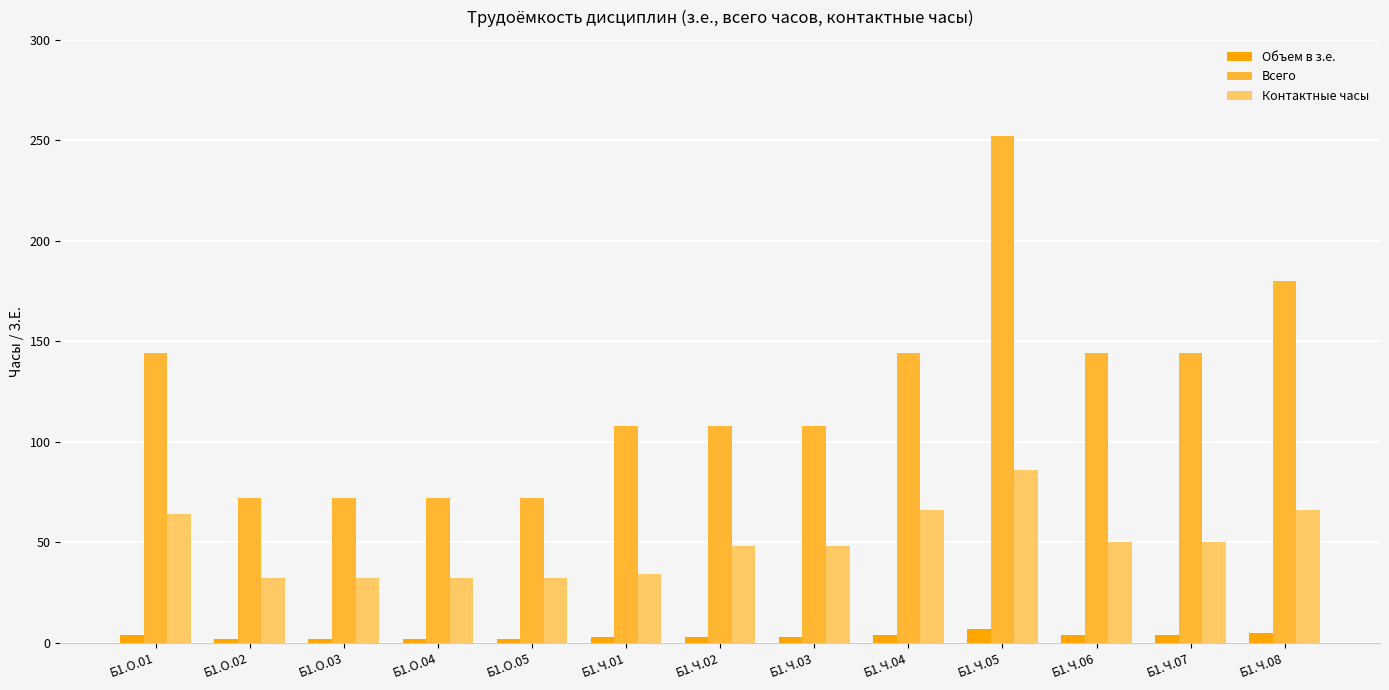

What is the label of the 5th bar from the left?

Б1.О.05